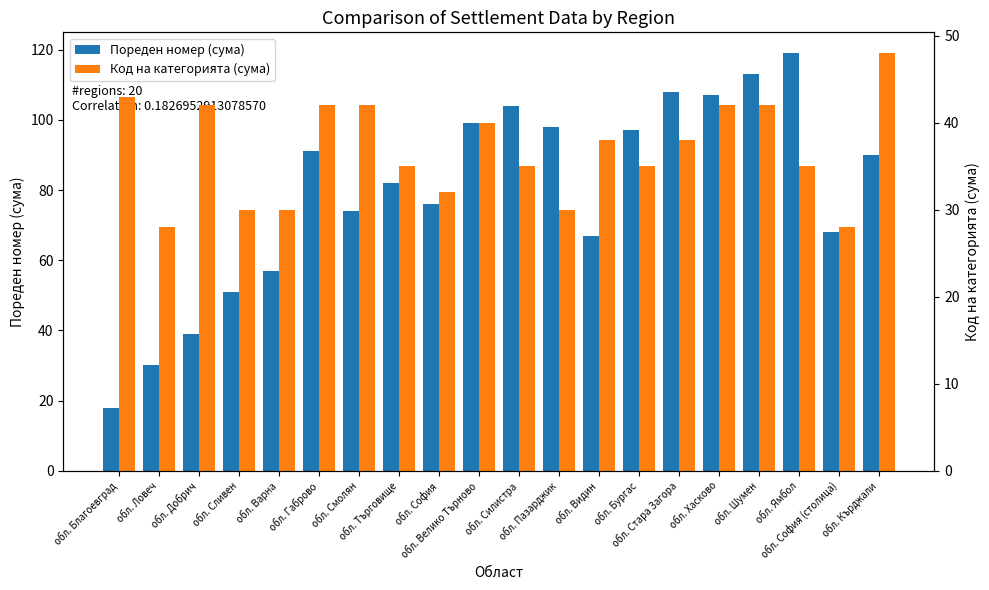

How many bars are there in each group?

2